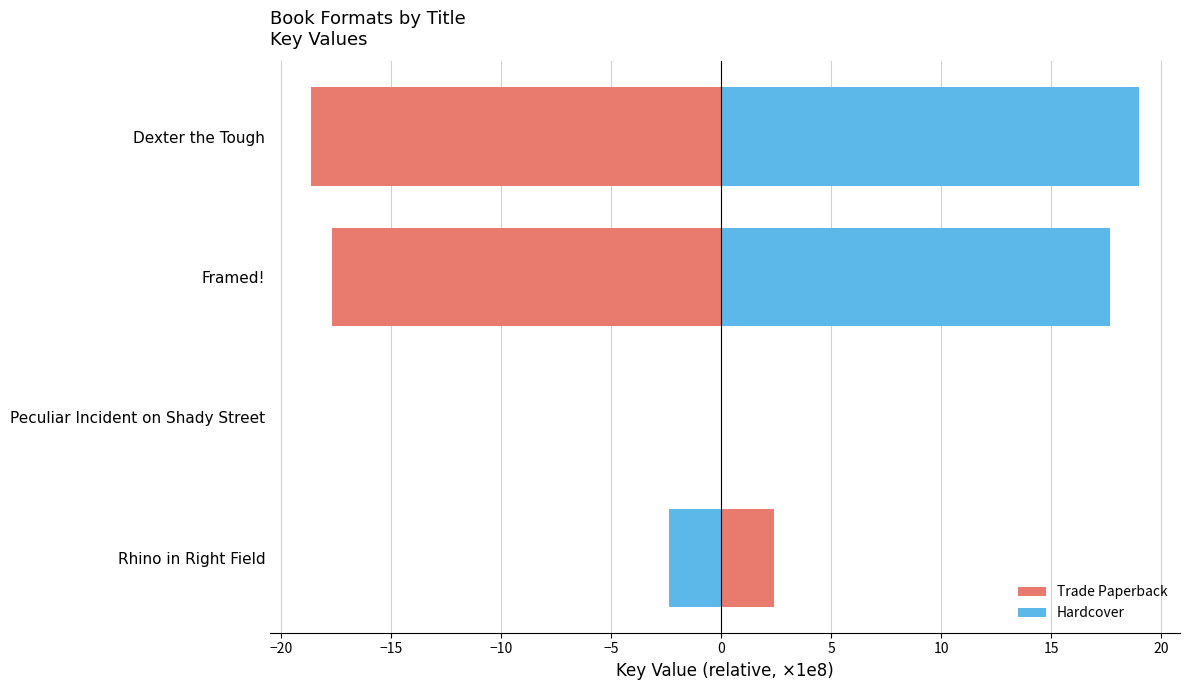

What are all the series names shown in the legend?

Trade Paperback, Hardcover